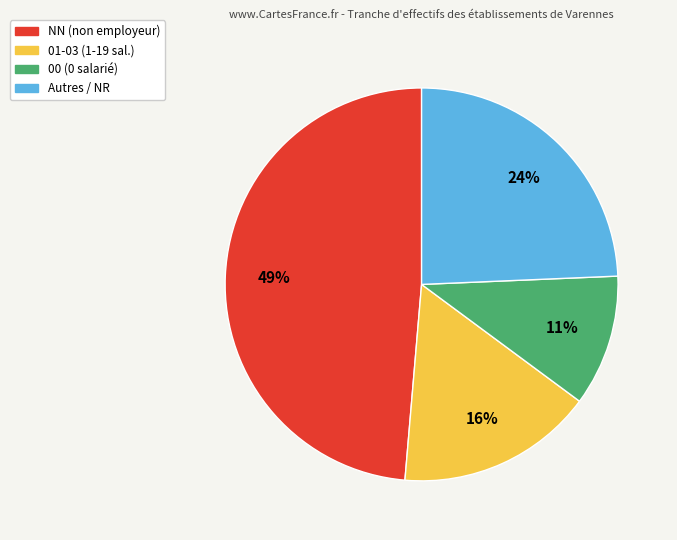

Does any single category account for the majority?

No